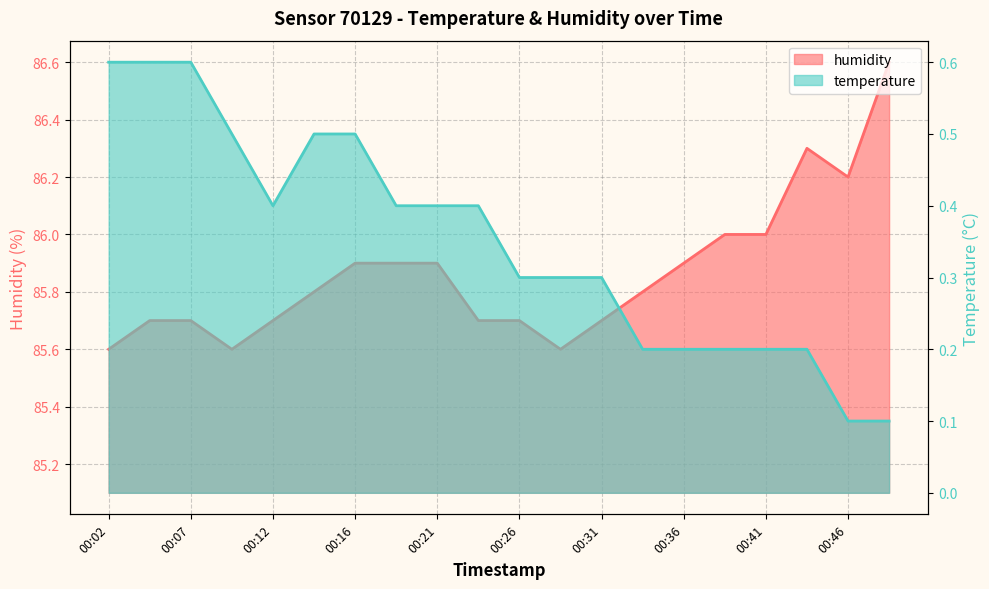

What is the average value of the temperature series?

0.3